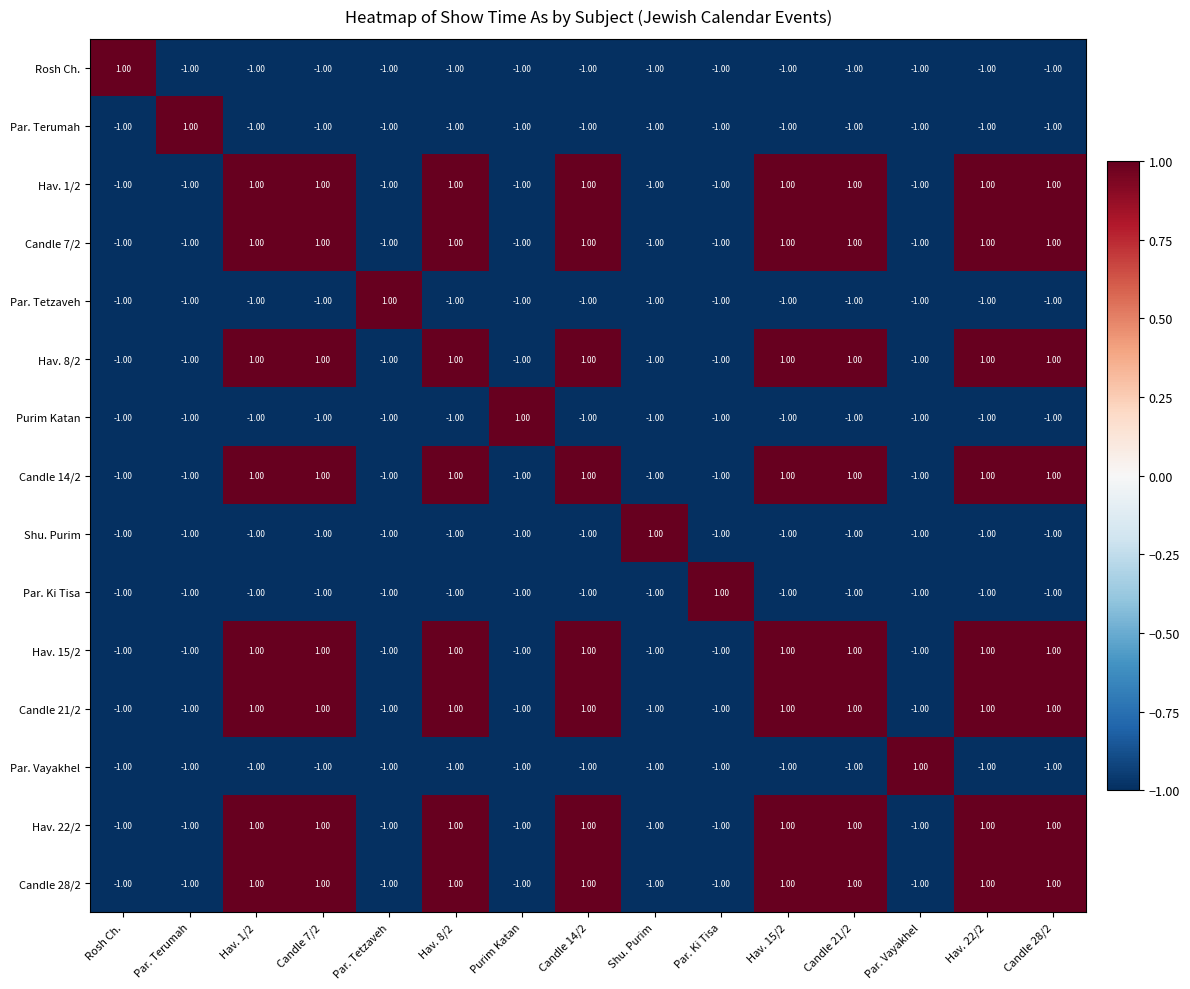

Is the value of Candle 28/2 at Hav. 15/2 greater than the value of Hav. 1/2 at Par. Terumah?

Yes